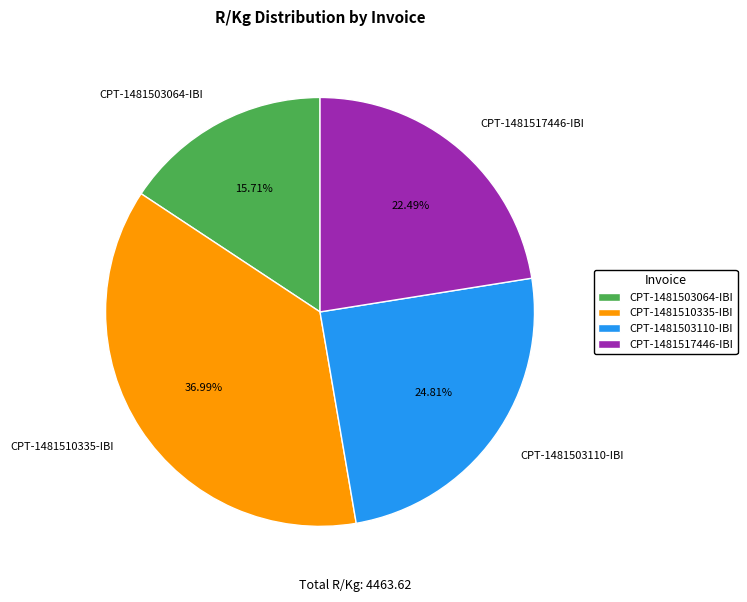

Rank the categories by value from highest to lowest.

CPT-1481510335-IBI, CPT-1481503110-IBI, CPT-1481517446-IBI, CPT-1481503064-IBI